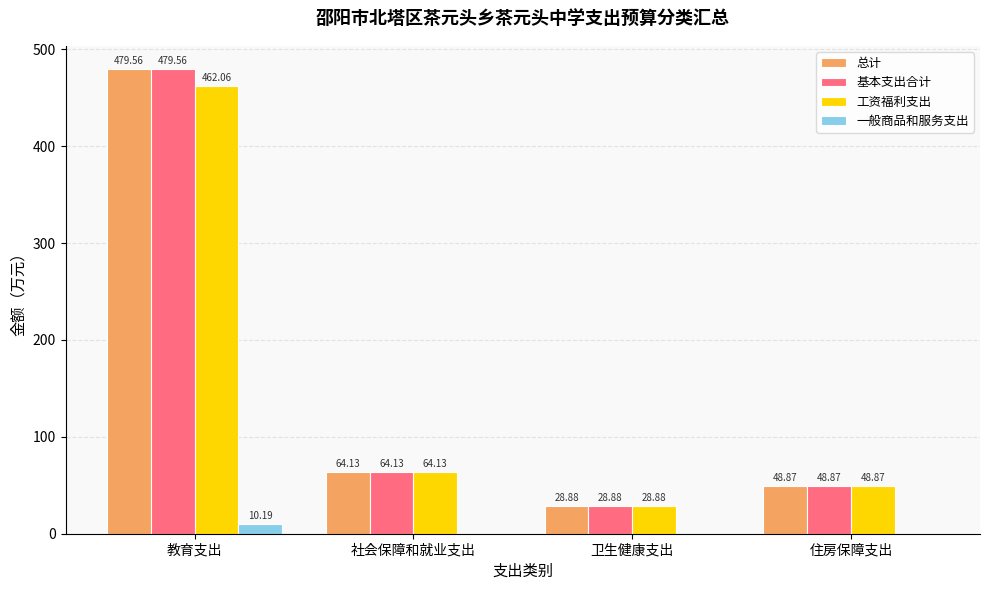

Are the bars grouped side by side (vs. stacked)?

Yes